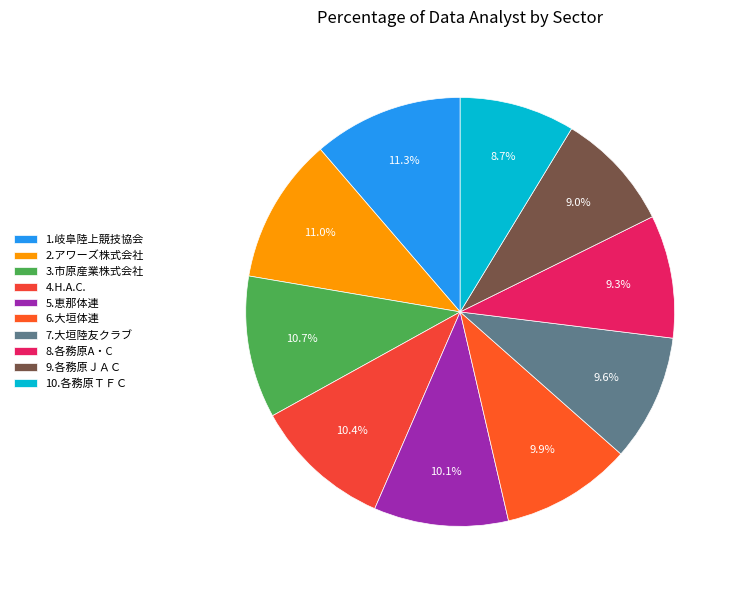

How much of the chart is everything except 3.市原産業株式会社?

89.3%